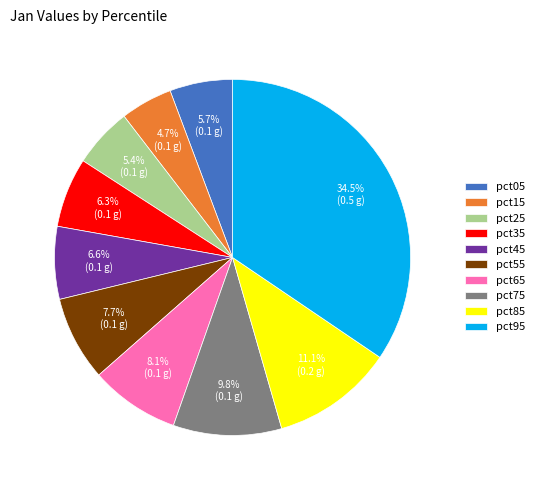

What is the smallest slice in the pie chart?

pct15